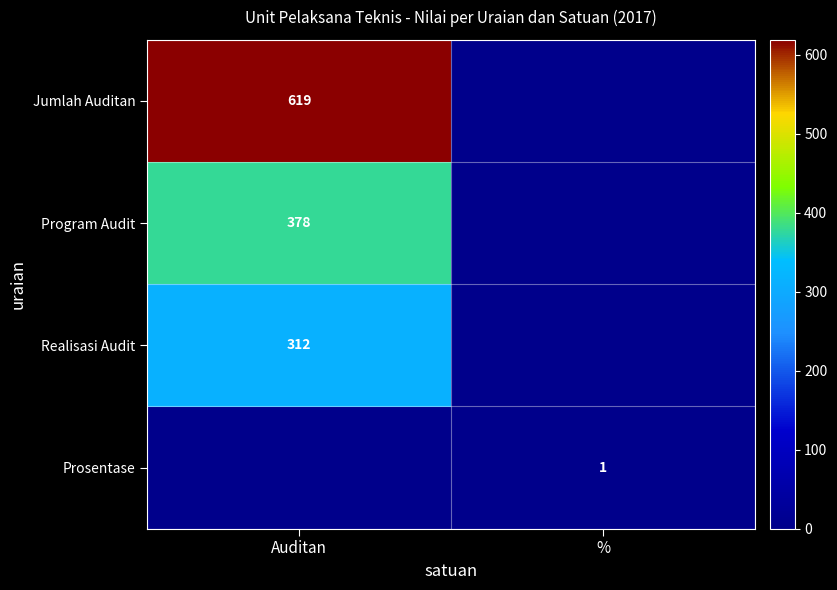

At how many categories does at least one series exceed 189?

1